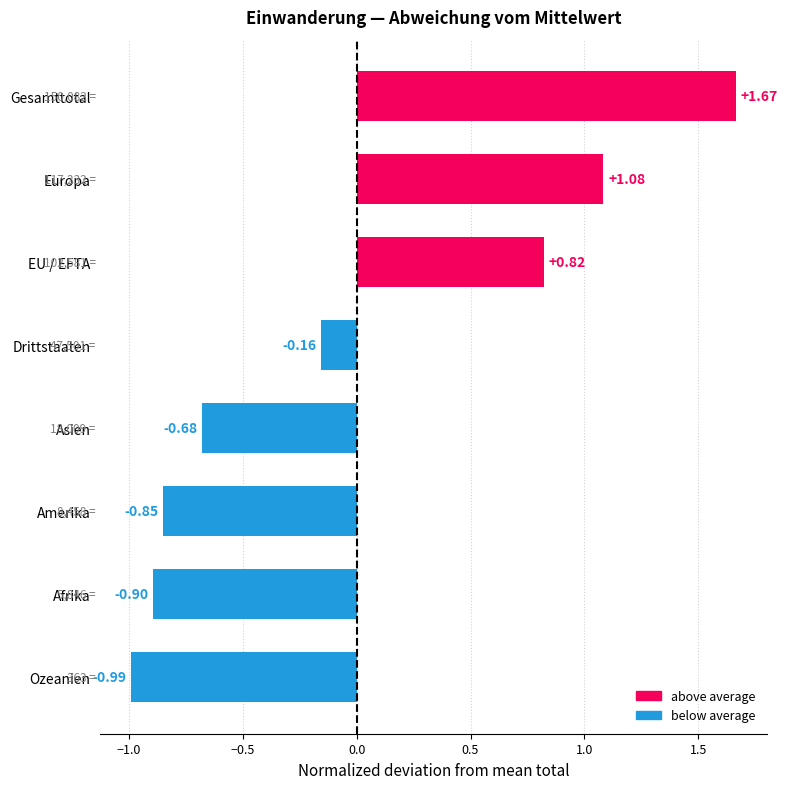

Which category has the highest value across all series?

Gesamttotal